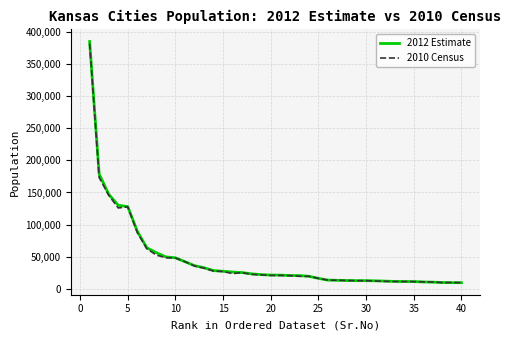

What is the minimum value shown in the chart?

9217